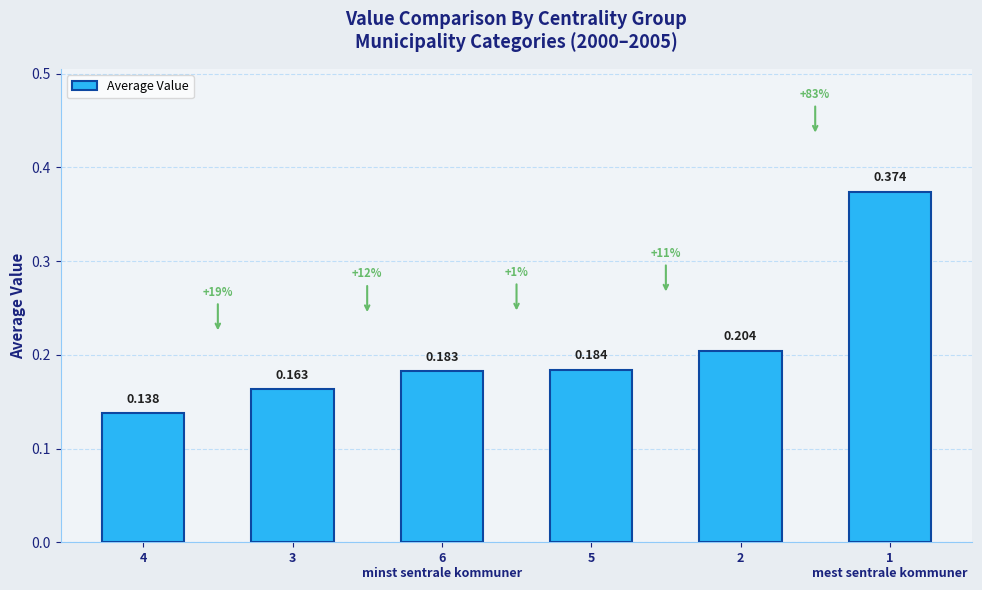

List the labels in order of value, smallest first.

4, 3, 6
minst sentrale kommuner, 5, 2, 1
mest sentrale kommuner